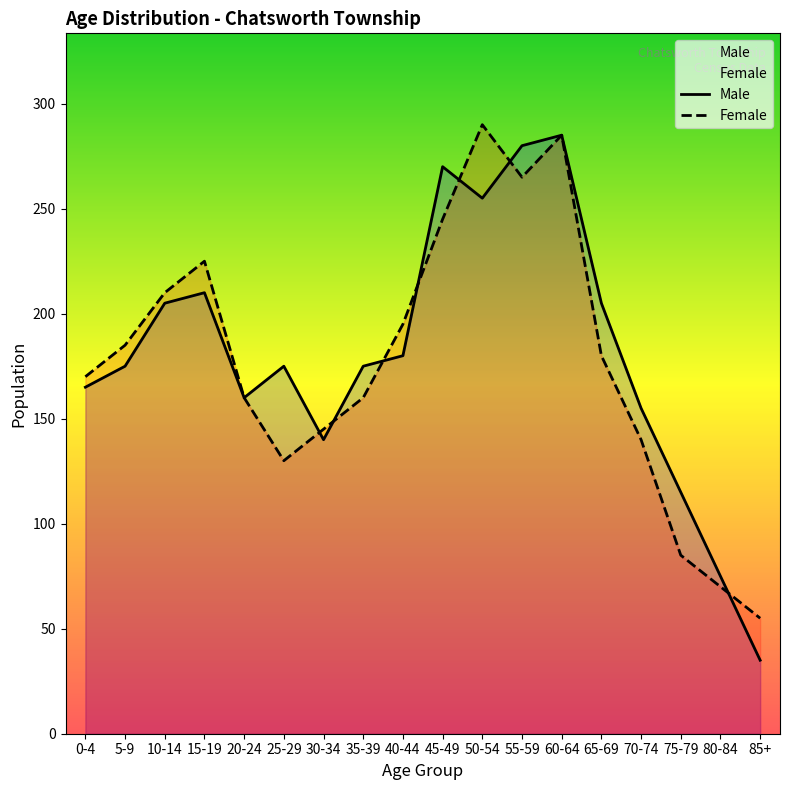

What is the sum of the Male values at 0-4 and 70-74?

320